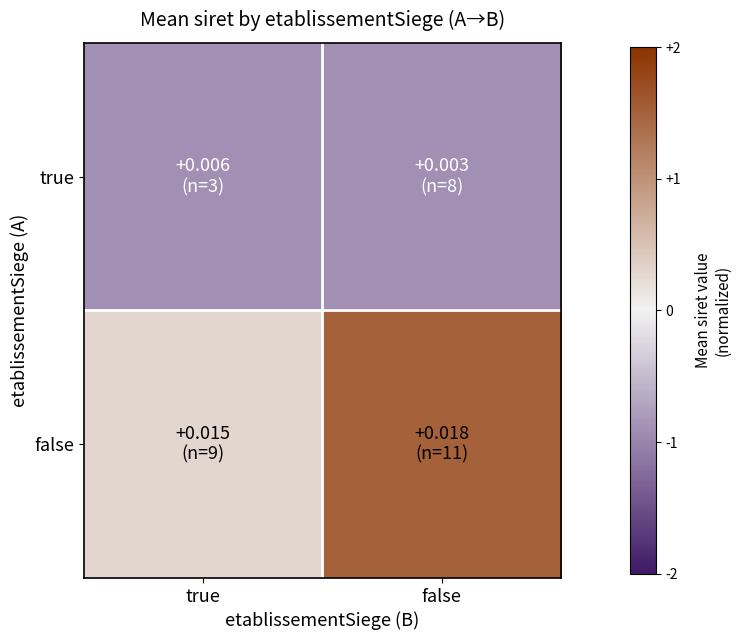

How many series are shown in this chart?

2